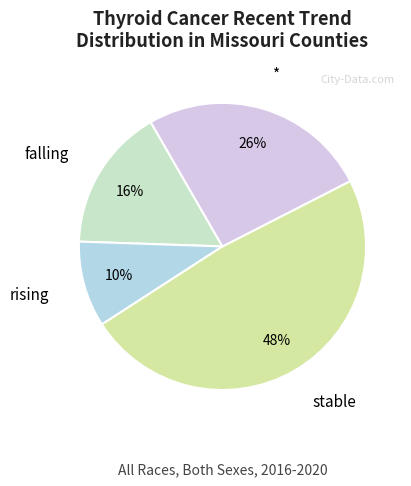

How many segments does this pie chart have?

4